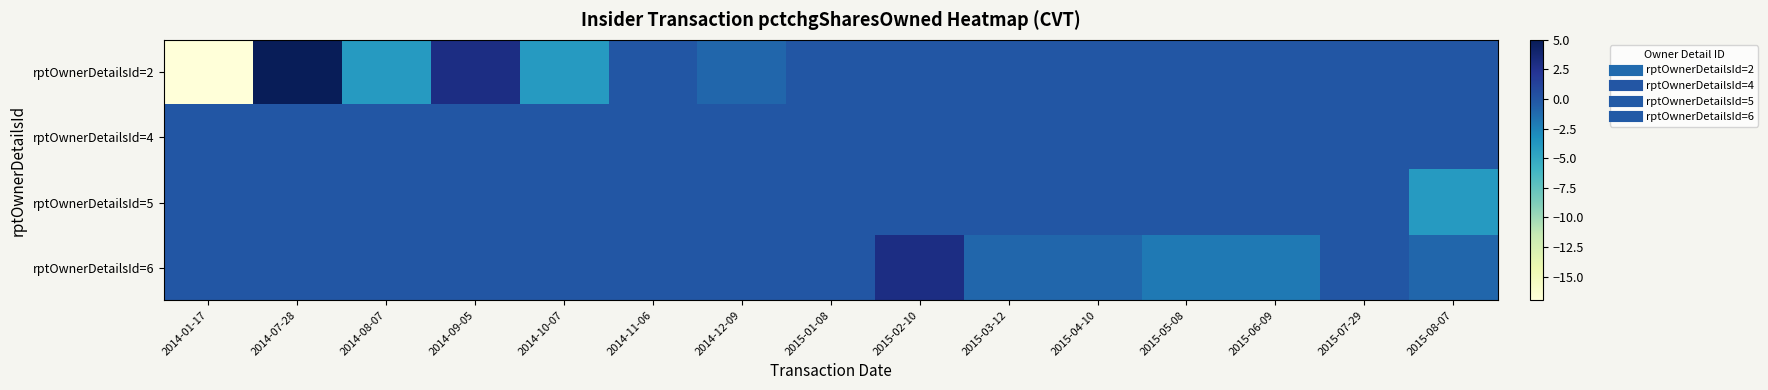

Reading left to right, what are all the values shown in this chart?

rptOwnerDetailsId=2: 2014-01-17=-17	2014-07-28=5	2014-08-07=-4	2014-09-05=3	2014-10-07=-4	2014-11-06=0	2014-12-09=-1	2015-01-08=0	2015-02-10=0	2015-03-12=0	2015-04-10=0	2015-05-08=0	2015-06-09=0	2015-07-29=0	2015-08-07=0
rptOwnerDetailsId=4: 2014-01-17=0	2014-07-28=0	2014-08-07=0	2014-09-05=0	2014-10-07=0	2014-11-06=0	2014-12-09=0	2015-01-08=0	2015-02-10=0	2015-03-12=0	2015-04-10=0	2015-05-08=0	2015-06-09=0	2015-07-29=0	2015-08-07=0
rptOwnerDetailsId=5: 2014-01-17=0	2014-07-28=0	2014-08-07=0	2014-09-05=0	2014-10-07=0	2014-11-06=0	2014-12-09=0	2015-01-08=0	2015-02-10=0	2015-03-12=0	2015-04-10=0	2015-05-08=0	2015-06-09=0	2015-07-29=0	2015-08-07=-4
rptOwnerDetailsId=6: 2014-01-17=0	2014-07-28=0	2014-08-07=0	2014-09-05=0	2014-10-07=0	2014-11-06=0	2014-12-09=0	2015-01-08=0	2015-02-10=3	2015-03-12=-1	2015-04-10=-1	2015-05-08=-2	2015-06-09=-2	2015-07-29=0	2015-08-07=-1